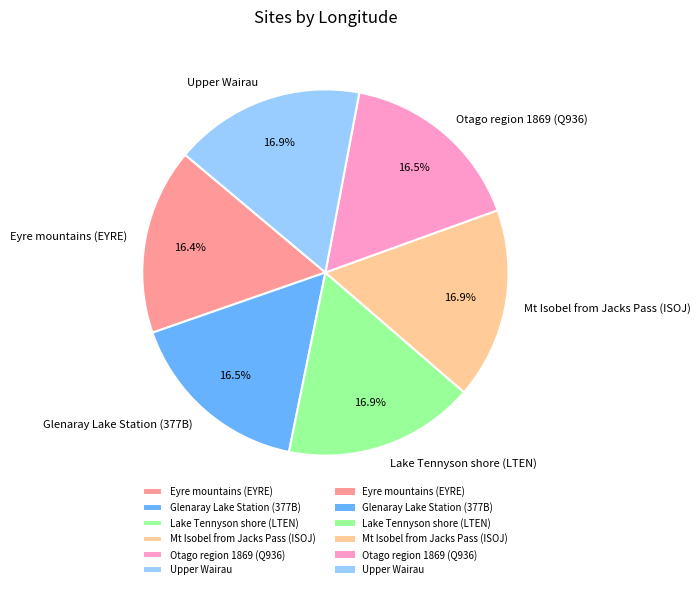

Does any single category account for the majority?

No